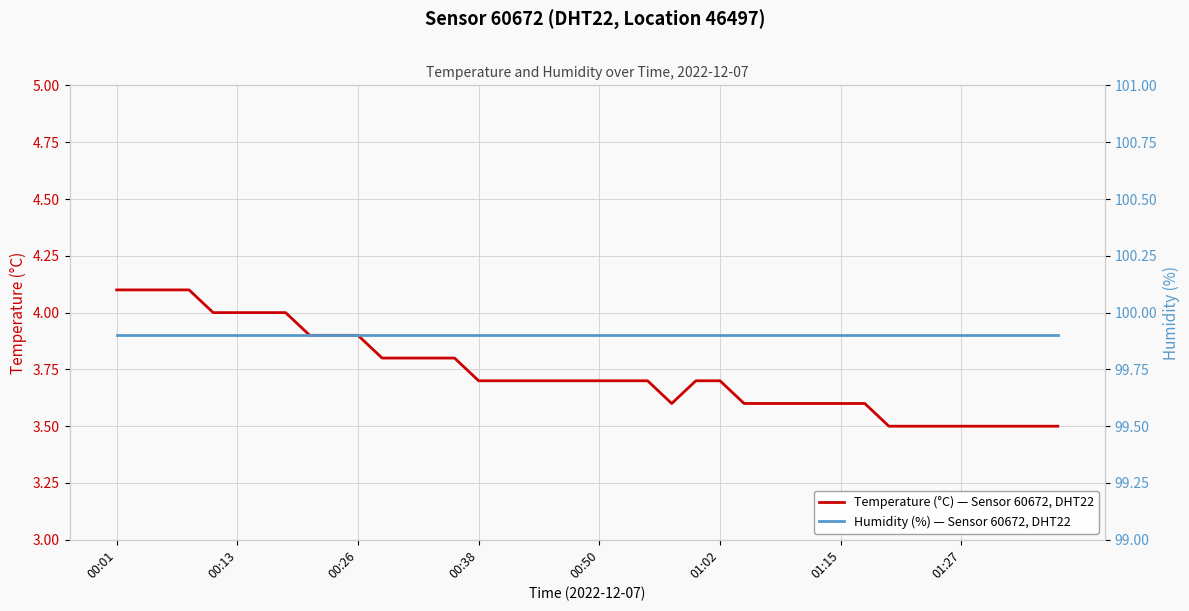

True or false: Humidity (%) — Sensor 60672, DHT22 and Temperature (°C) — Sensor 60672, DHT22 intersect in this chart.

False